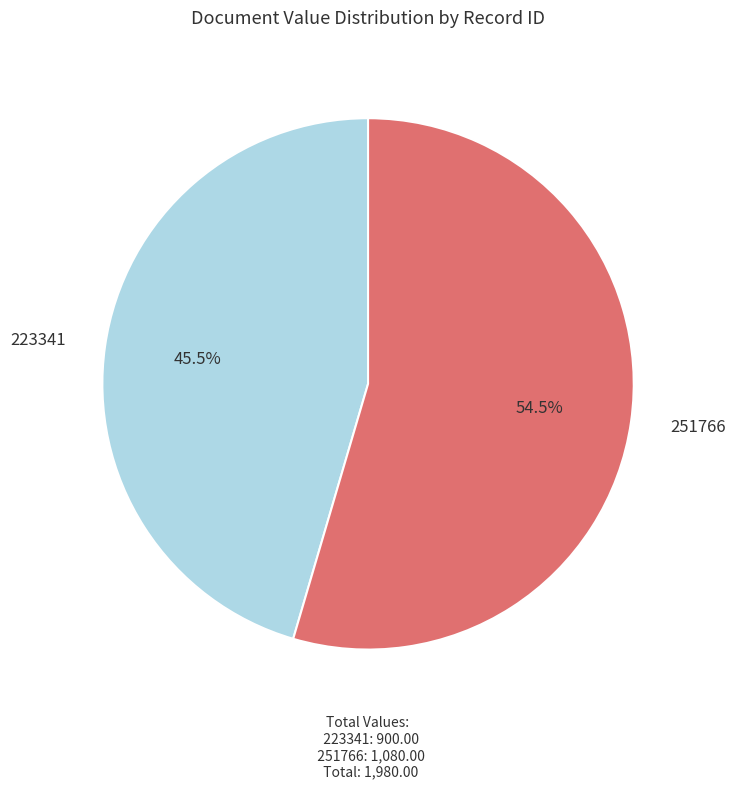

Is there any slice that represents more than half of the pie?

Yes